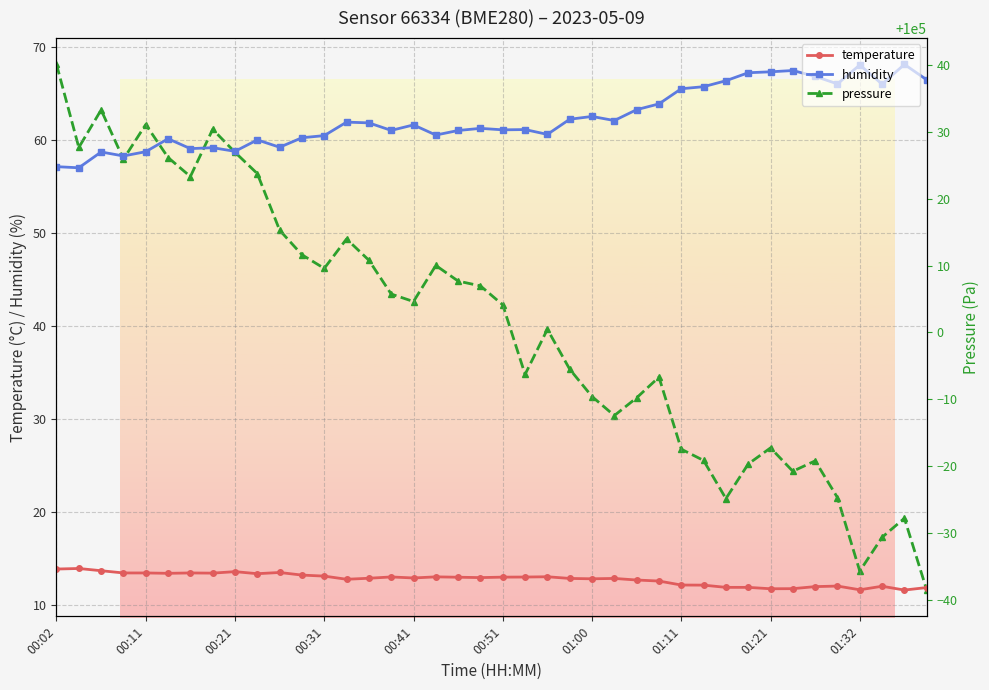

Where is temperature nearest to the value 12?

37